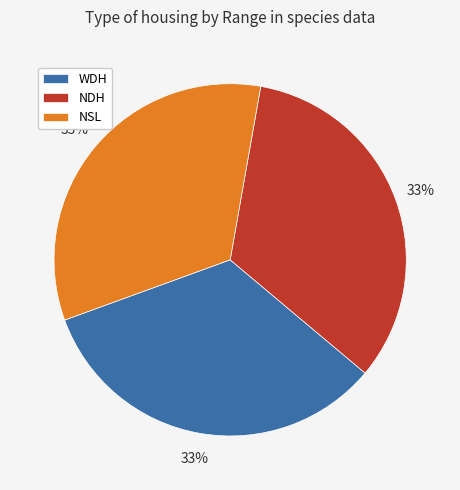

Is NSL the majority of the pie?

No